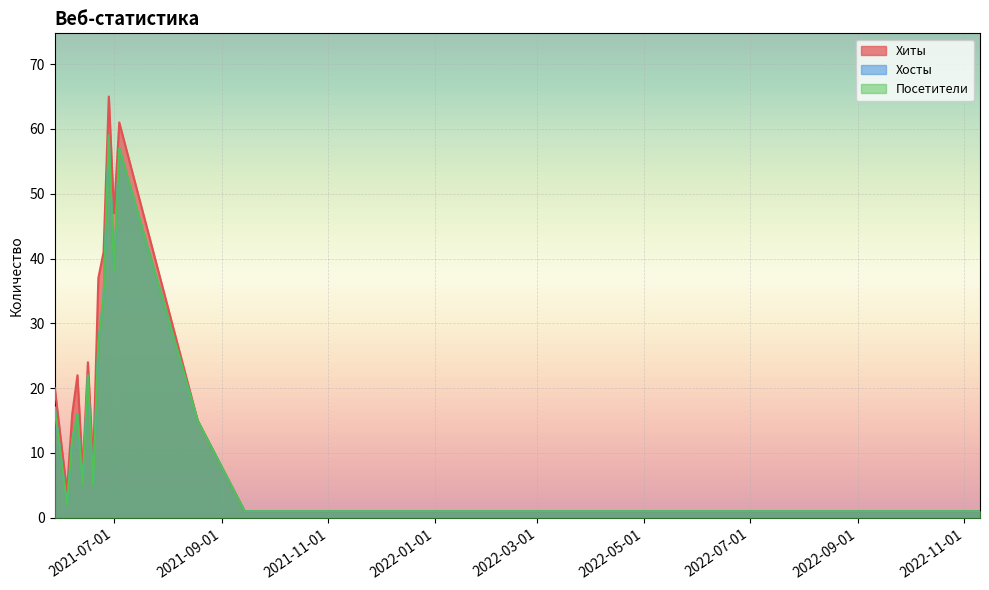

Reading left to right, extract all data points from this chart.

Хиты: 2021-05-28=20	2021-06-04=4	2021-06-07=16	2021-06-10=22	2021-06-13=7	2021-06-16=24	2021-06-19=8	2021-06-22=37	2021-06-25=41	2021-06-28=65	2021-07-01=47	2021-07-04=61	2021-08-18=15	2021-09-14=1	2021-09-24=1	2021-09-25=1	2021-10-26=1	2022-11-10=1
Хосты: 2021-05-28=17	2021-06-04=2	2021-06-07=12	2021-06-10=16	2021-06-13=5	2021-06-16=22	2021-06-19=5	2021-06-22=27	2021-06-25=34	2021-06-28=59	2021-07-01=38	2021-07-04=57	2021-08-18=15	2021-09-14=1	2021-09-24=1	2021-09-25=1	2021-10-26=1	2022-11-10=1
Посетители: 2021-05-28=17	2021-06-04=2	2021-06-07=12	2021-06-10=16	2021-06-13=5	2021-06-16=22	2021-06-19=5	2021-06-22=27	2021-06-25=34	2021-06-28=59	2021-07-01=38	2021-07-04=57	2021-08-18=15	2021-09-14=1	2021-09-24=1	2021-09-25=1	2021-10-26=1	2022-11-10=1